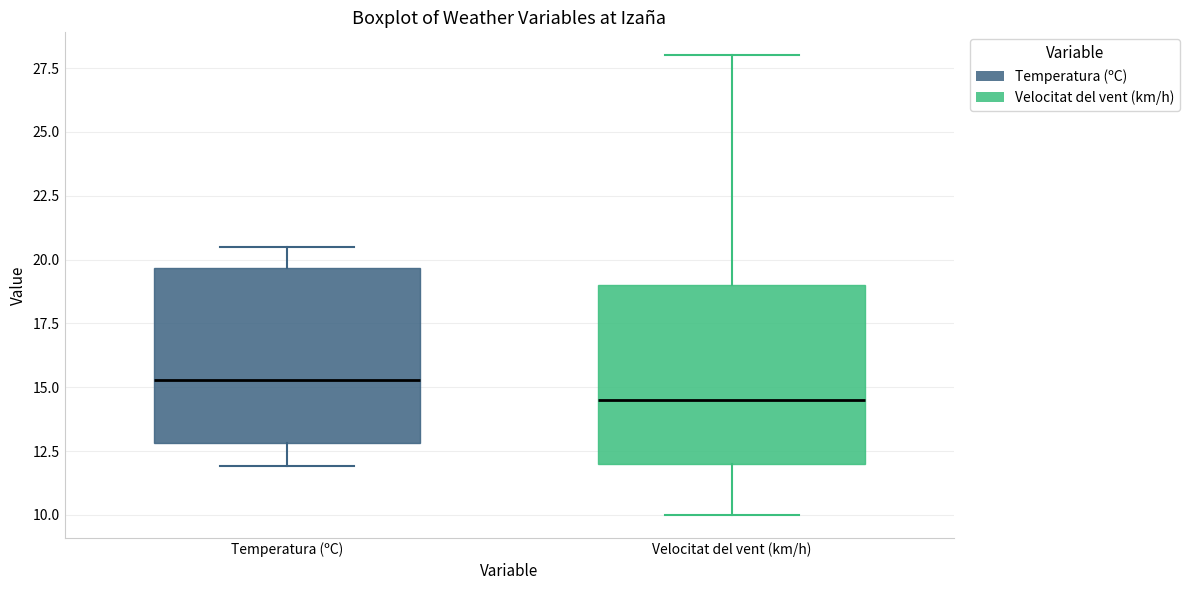

Where does the lower whisker of the box for Velocitat del vent (km/h) end on the y-axis? The values are not printed on the chart, so give them approximately, as read against the axis.

10.0